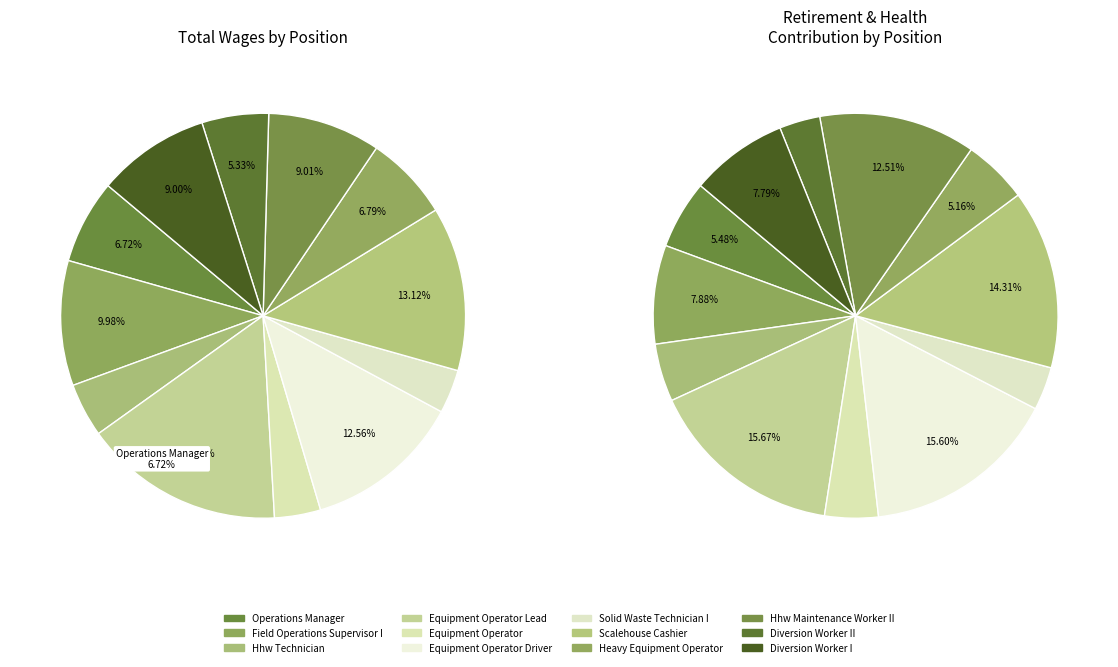

What is the change in value from Solid Waste Technician I to Heavy Equipment Operator?

+60140